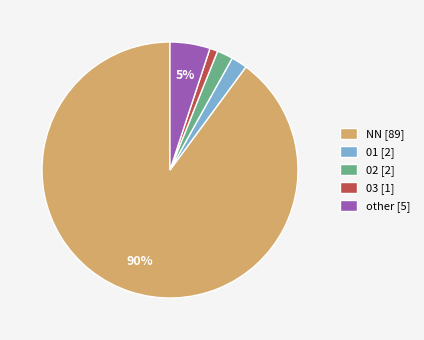

Which category has the biggest portion of the pie?

NN